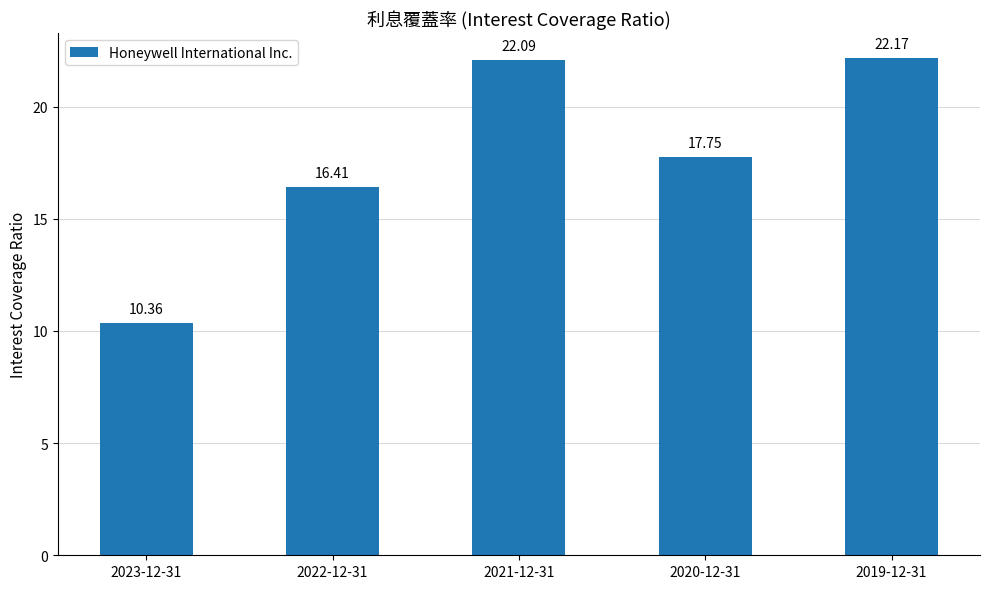

Rank the categories by value from highest to lowest.

2019-12-31, 2021-12-31, 2020-12-31, 2022-12-31, 2023-12-31